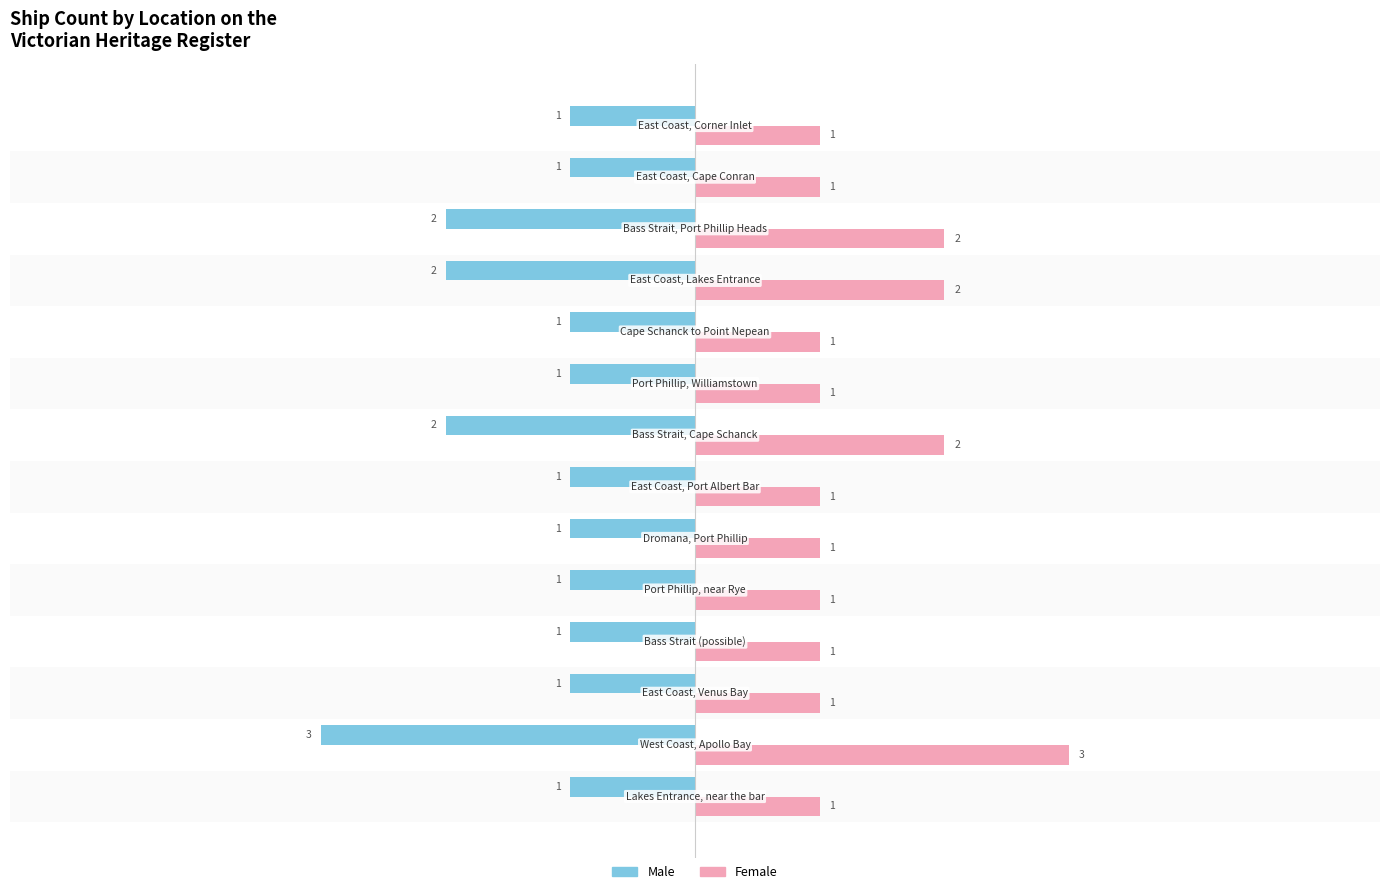

What is the smallest value displayed?

-3